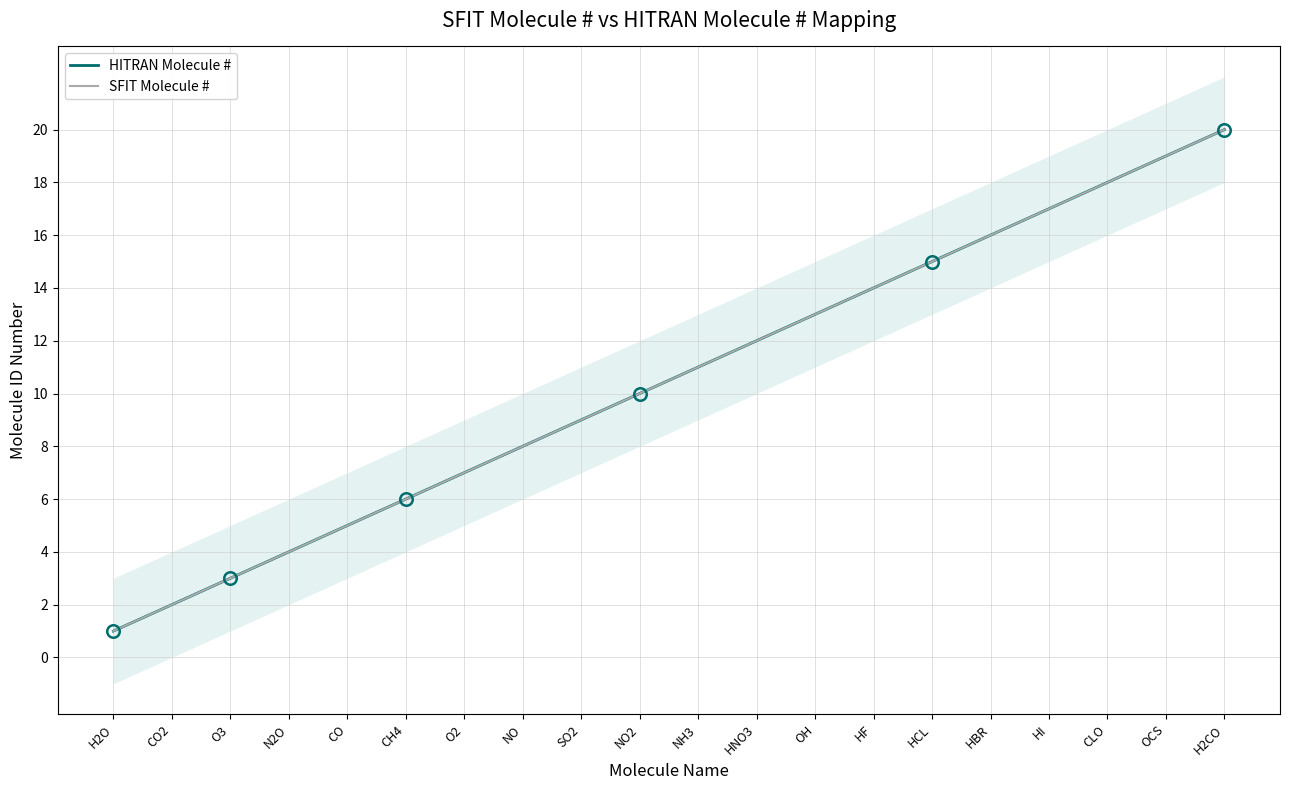

What is the label of the 14th point from the right?

O2